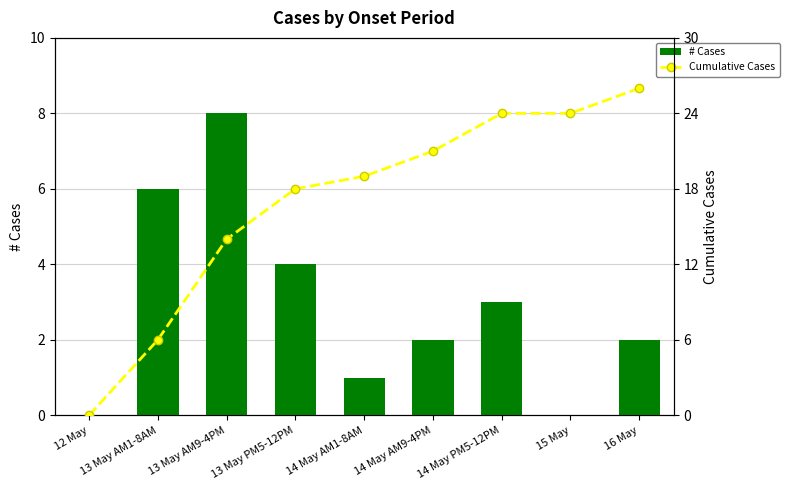

Reading left to right, transcribe all the data shown in this chart.

# Cases: 0	6	8	4	1	2	3	0	2
Cumulative Cases: 0	6	14	18	19	21	24	24	26